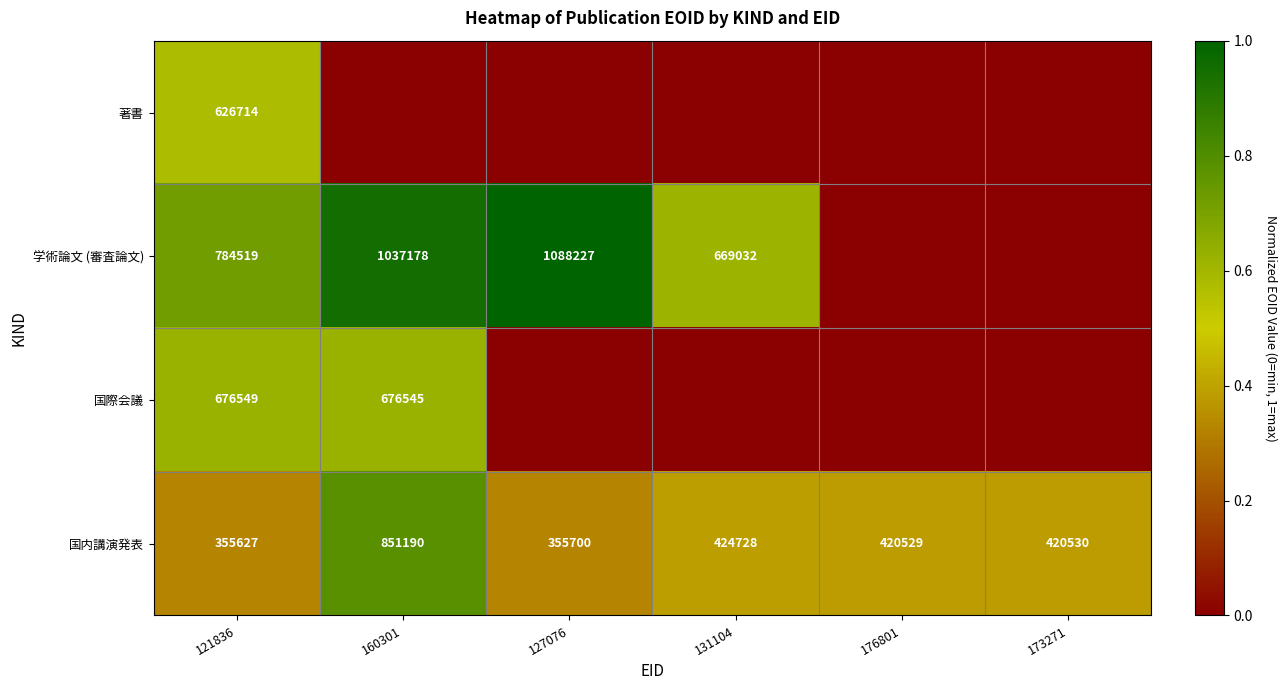

At which label does 国内講演発表 first exceed 420530?

160301